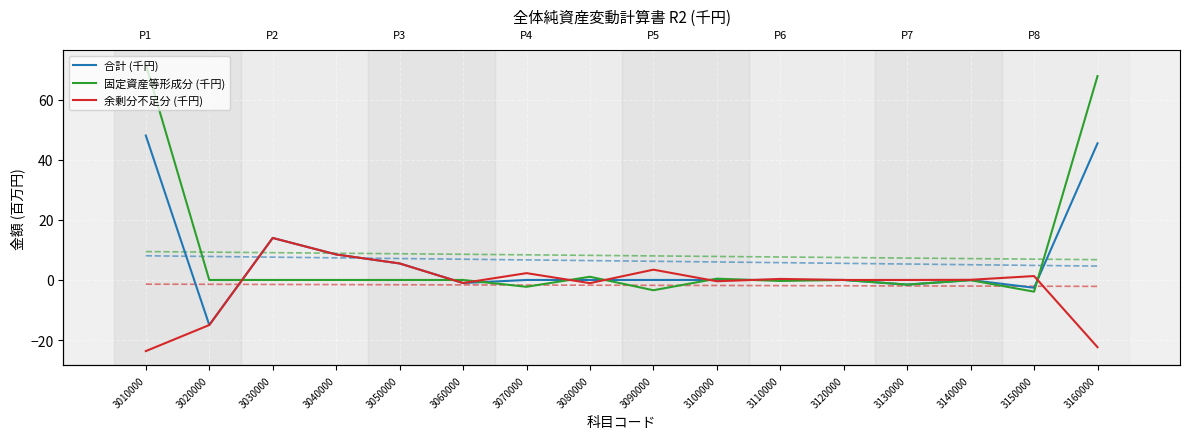

How many values in 余剰分不足分 (千円) are above zero?

8